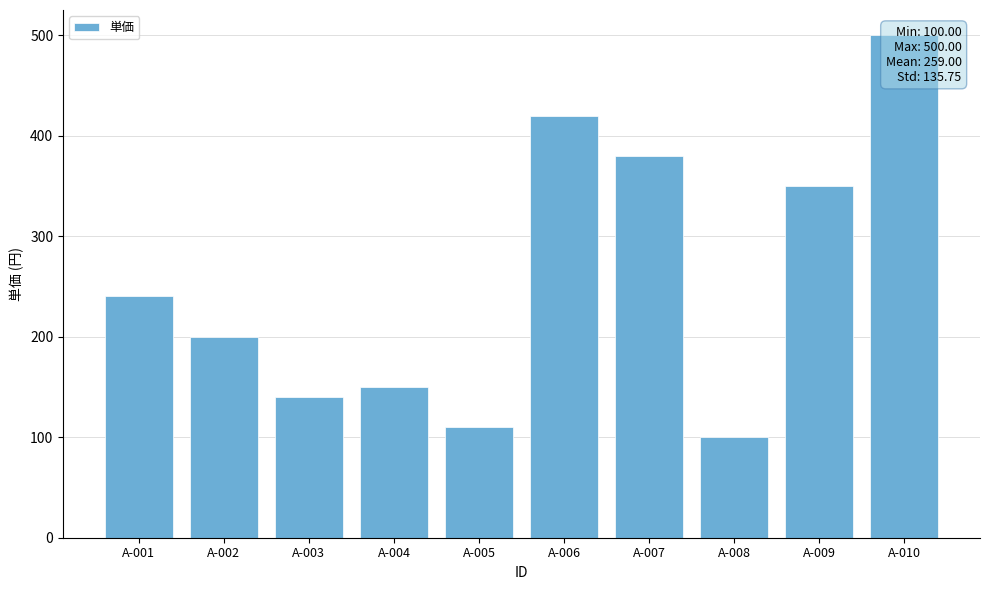

Reading right to left, what are all the values shown in this chart?

500	350	100	380	420	110	150	140	200	240